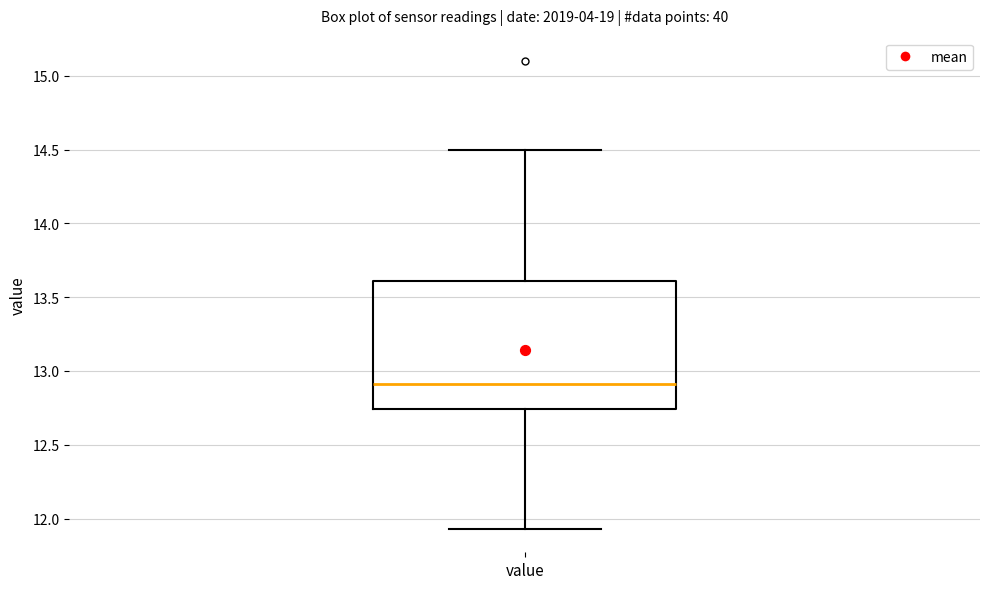

Transcribe this box plot: give where the median line is, the range the box spans, and where the two whiskers end, as read against the y-axis. The values are not printed on the chart, so give them approximately, as read against the axis.

median 12.90, box 12.75 to 13.60, whiskers 11.95 to 14.50